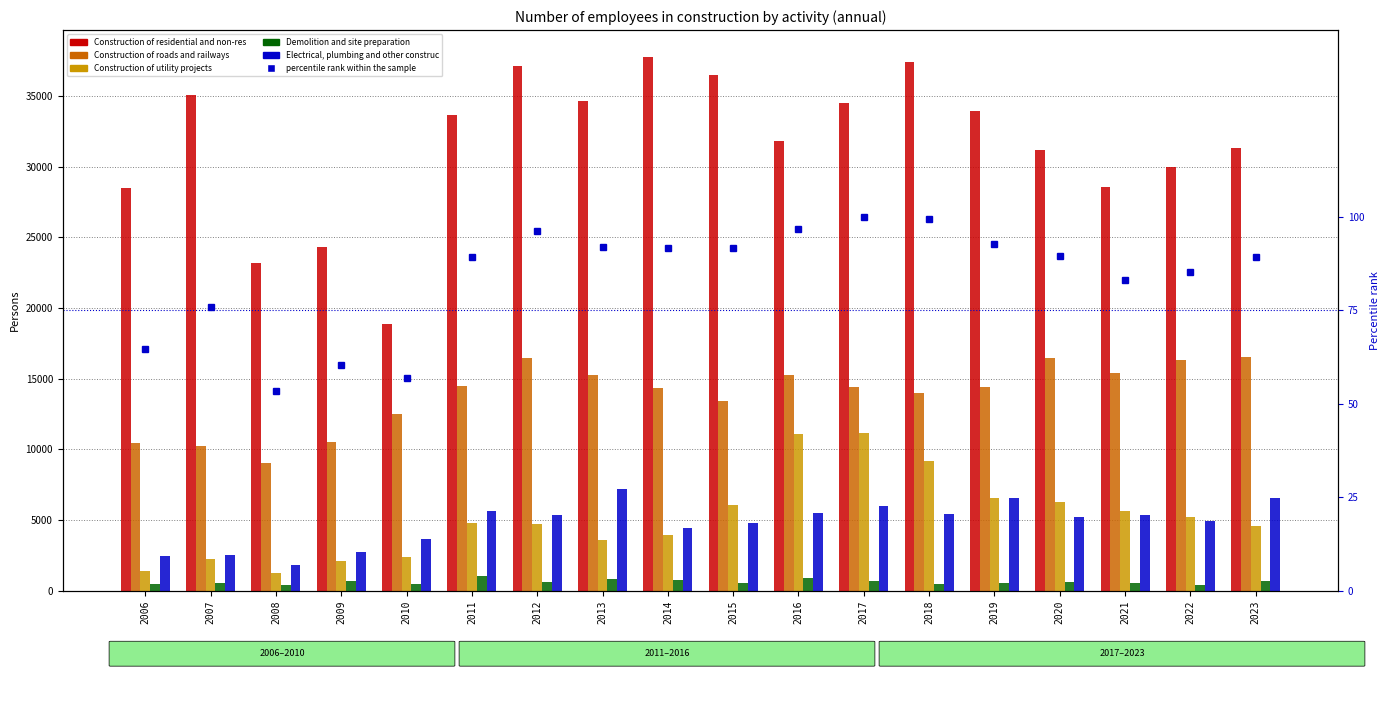

At which category does the chart reach its peak across all series?

2014